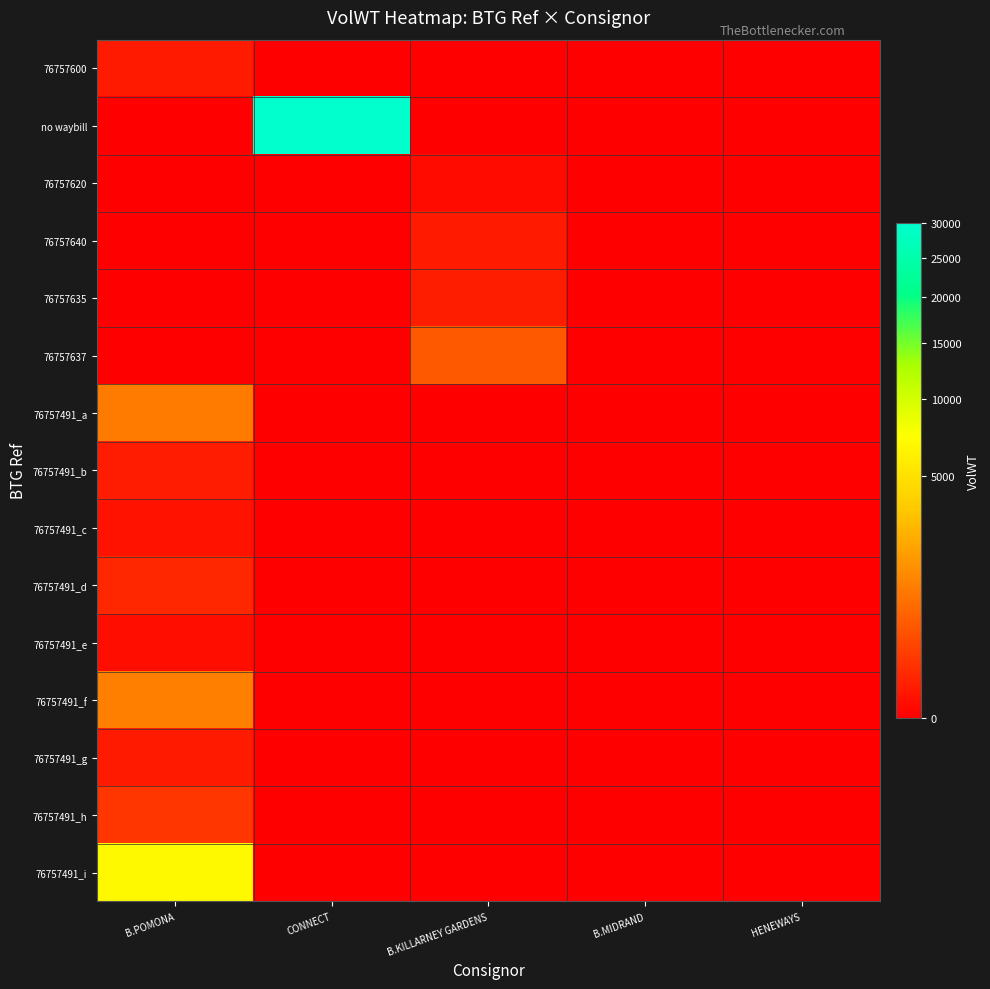

Reading left to right, what are all the values shown in this chart?

76757600: B.POMONA=23.9	CONNECT=0.0	B.KILLARNEY GARDENS=0.0	B.MIDRAND=0.0	HENEWAYS=0.0
no waybill: B.POMONA=0.0	CONNECT=30000.0	B.KILLARNEY GARDENS=0.0	B.MIDRAND=0.0	HENEWAYS=0.0
76757620: B.POMONA=0.0	CONNECT=0.0	B.KILLARNEY GARDENS=2.7	B.MIDRAND=0.0	HENEWAYS=0.0
76757640: B.POMONA=0.0	CONNECT=0.0	B.KILLARNEY GARDENS=23.1	B.MIDRAND=0.0	HENEWAYS=0.0
76757635: B.POMONA=0.0	CONNECT=0.0	B.KILLARNEY GARDENS=33.5	B.MIDRAND=0.0	HENEWAYS=0.0
76757637: B.POMONA=0.0	CONNECT=0.0	B.KILLARNEY GARDENS=480.0	B.MIDRAND=0.0	HENEWAYS=0.0
76757491_a: B.POMONA=1018.7	CONNECT=0.0	B.KILLARNEY GARDENS=0.0	B.MIDRAND=0.0	HENEWAYS=0.0
76757491_b: B.POMONA=29.2	CONNECT=0.0	B.KILLARNEY GARDENS=0.0	B.MIDRAND=0.0	HENEWAYS=0.0
76757491_c: B.POMONA=10.1	CONNECT=0.0	B.KILLARNEY GARDENS=0.0	B.MIDRAND=0.0	HENEWAYS=0.0
76757491_d: B.POMONA=58.4	CONNECT=0.0	B.KILLARNEY GARDENS=0.0	B.MIDRAND=0.0	HENEWAYS=0.0
76757491_e: B.POMONA=5.2	CONNECT=0.0	B.KILLARNEY GARDENS=0.0	B.MIDRAND=0.0	HENEWAYS=0.0
76757491_f: B.POMONA=1142.0	CONNECT=0.0	B.KILLARNEY GARDENS=0.0	B.MIDRAND=0.0	HENEWAYS=0.0
76757491_g: B.POMONA=24.8	CONNECT=0.0	B.KILLARNEY GARDENS=0.0	B.MIDRAND=0.0	HENEWAYS=0.0
76757491_h: B.POMONA=138.0	CONNECT=0.0	B.KILLARNEY GARDENS=0.0	B.MIDRAND=0.0	HENEWAYS=0.0
76757491_i: B.POMONA=6957.0	CONNECT=0.0	B.KILLARNEY GARDENS=0.0	B.MIDRAND=0.0	HENEWAYS=0.0